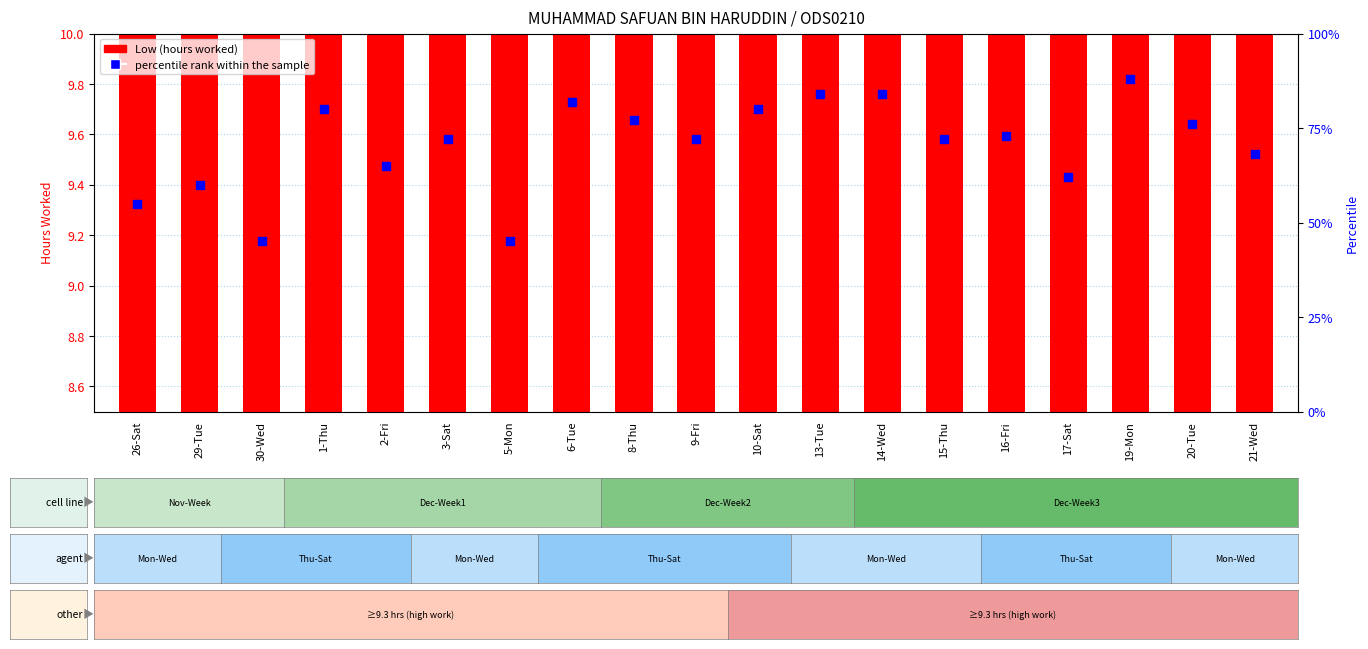

Which series reaches the minimum Y coordinate?

Low (hours)